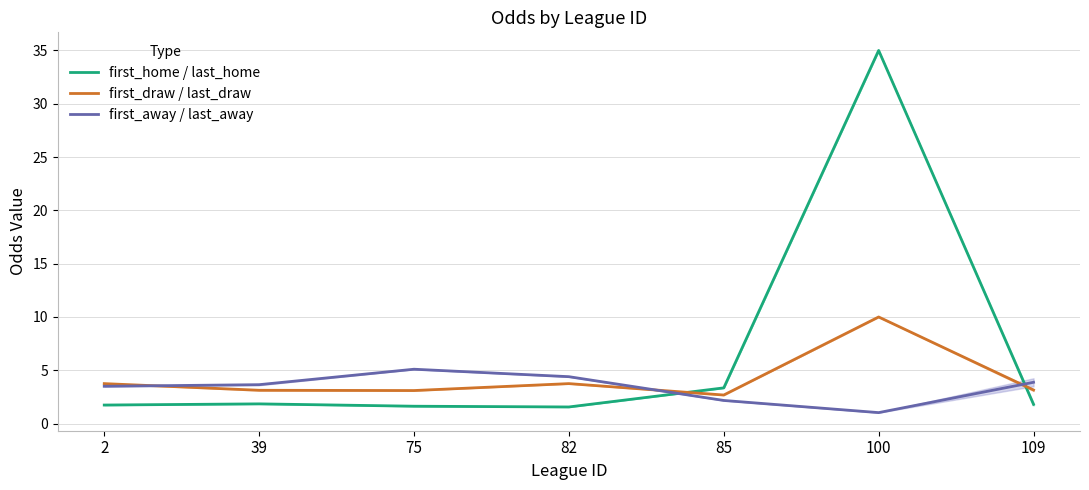

True or false: first_away / last_away has more than 1 points higher than both neighbors.

False